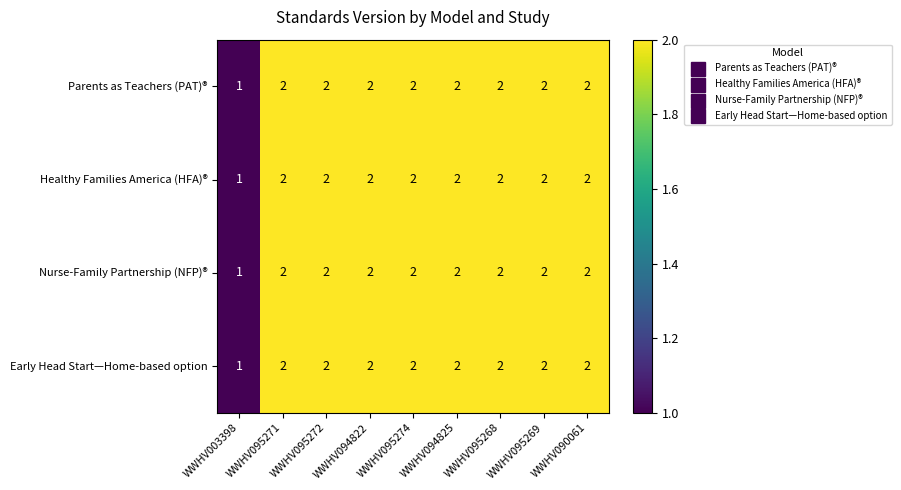

Which label corresponds to the smallest value in the chart?

WWHV003398